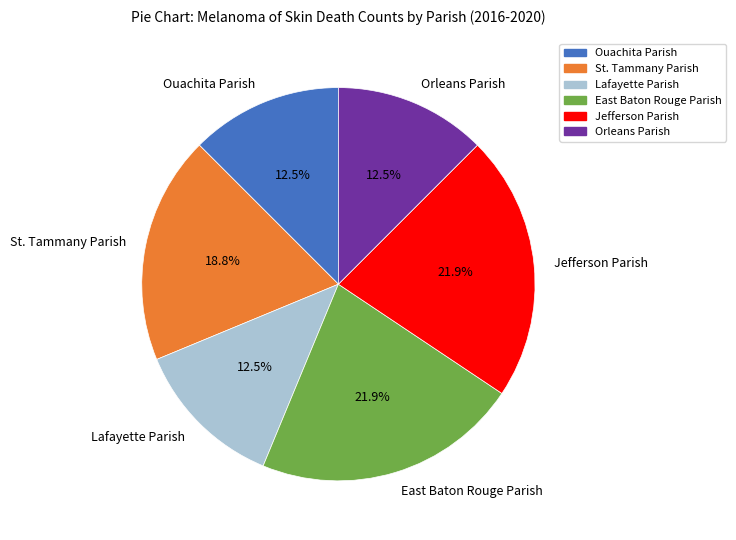

Do Jefferson Parish and Lafayette Parish together represent more than half of the pie?

No